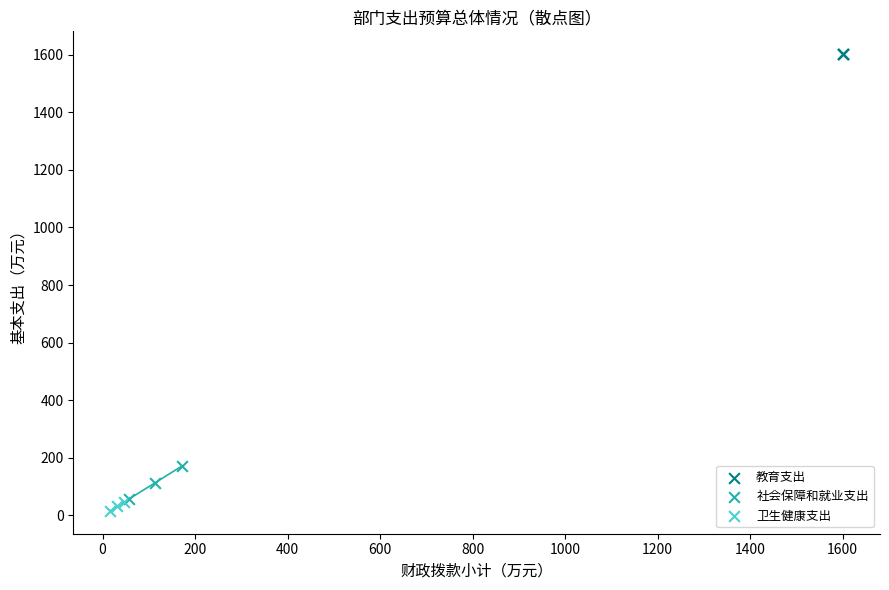

Which series reaches the maximum Y coordinate?

教育支出